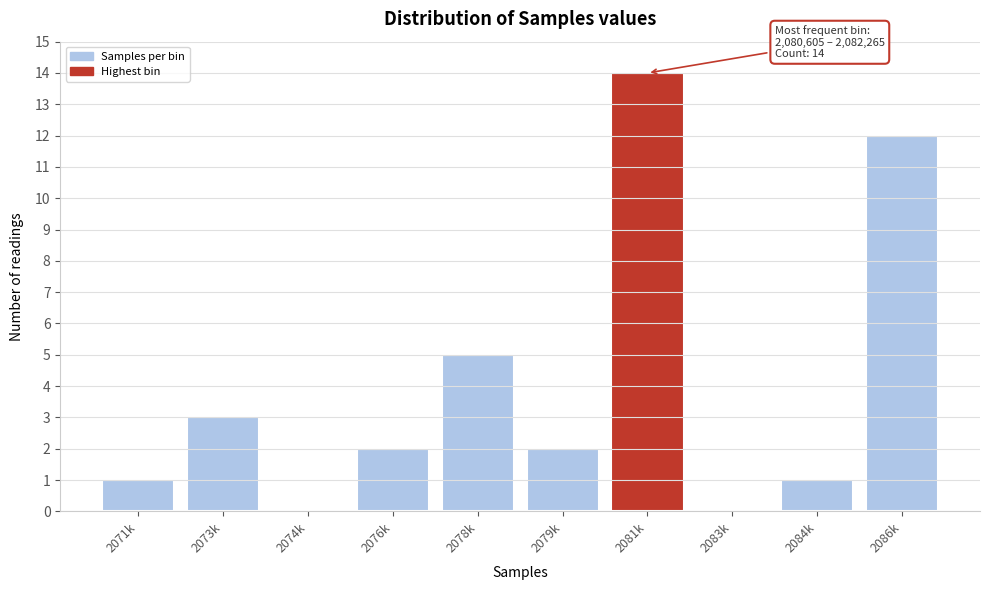

Reading left to right, list all the values displayed in this chart.

2071k=1	2073k=3	2074k=0	2076k=2	2078k=5	2079k=2	2081k=14	2083k=0	2084k=1	2086k=12